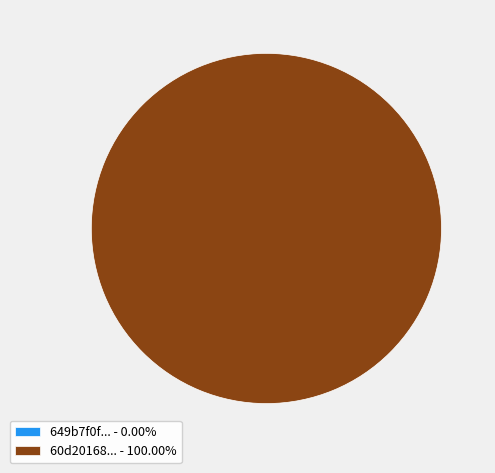

Which slice represents more than half of the pie?

60d201680781901de863324c